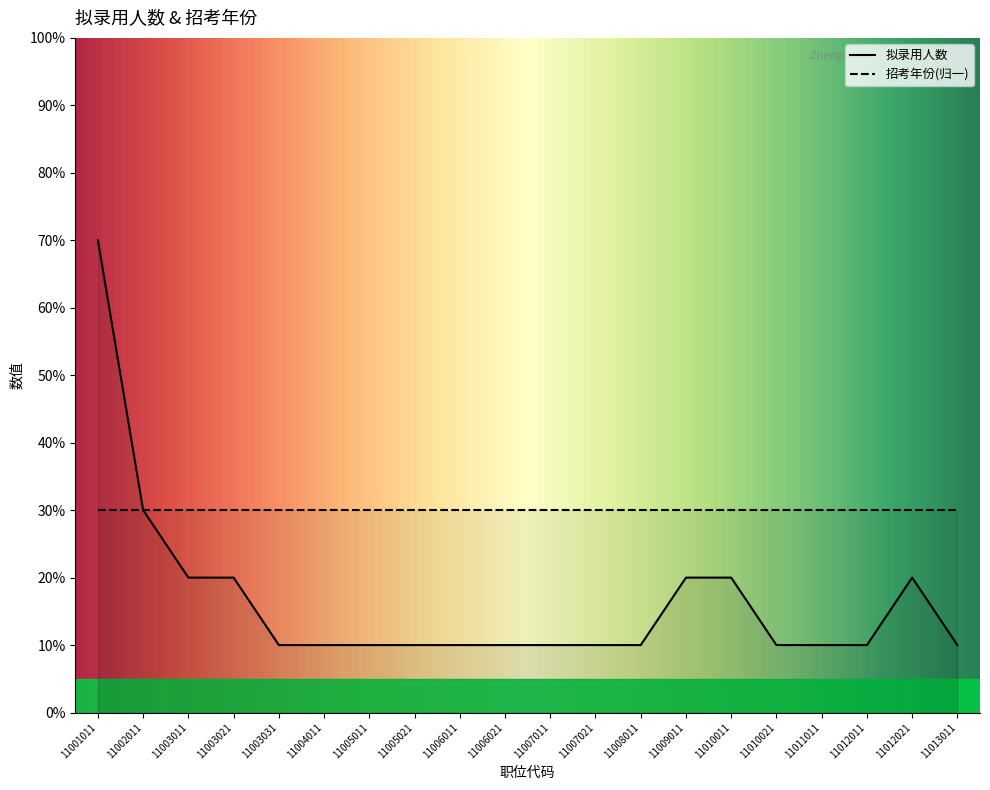

List the labels in order of value, smallest first.

11003031, 11004011, 11005011, 11005021, 11006011, 11006021, 11007011, 11007021, 11008011, 11010021, 11011011, 11012011, 11013011, 11003011, 11003021, 11009011, 11010011, 11012021, 11002011, 11001011